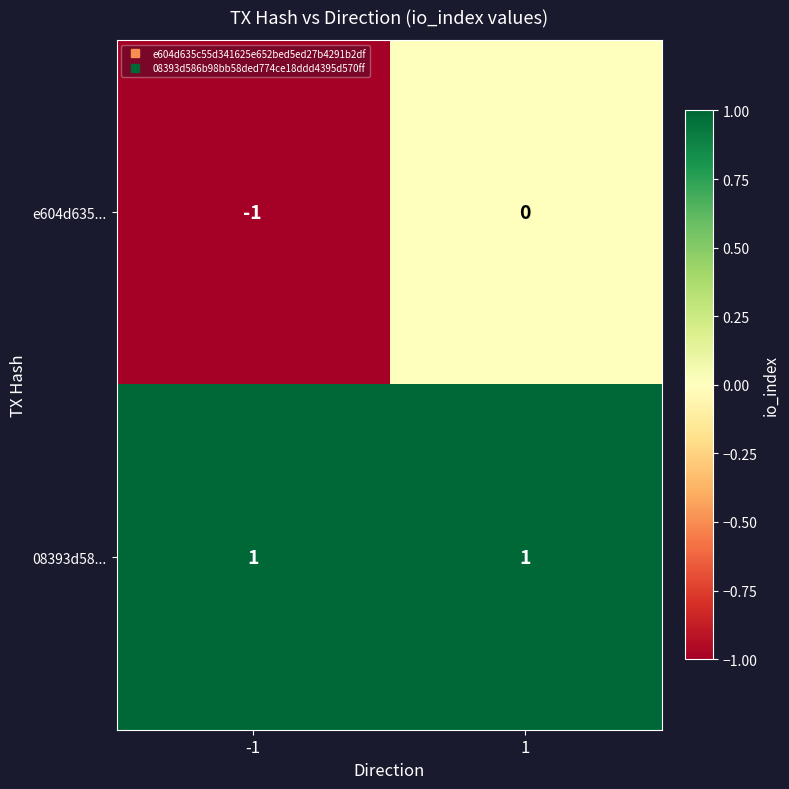

True or false: 08393d58... has a value of 1 at 1.

True